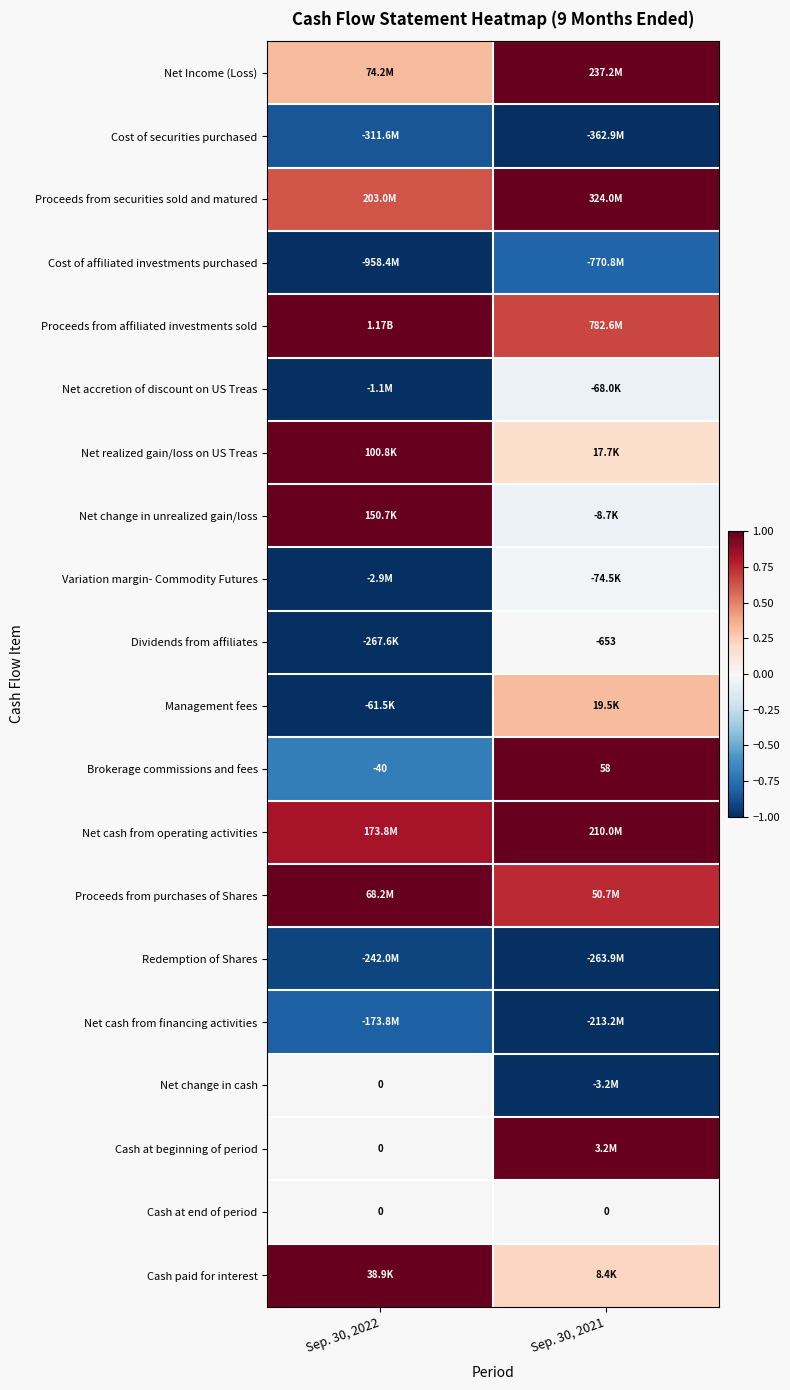

Between Sep. 30, 2022 and Sep. 30, 2021, which is larger?

Sep. 30, 2021